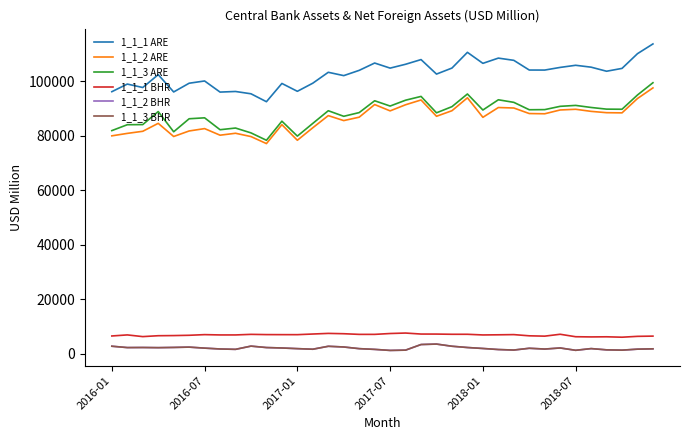

What is the difference between the second highest and second lowest values in the 1_1_3 ARE series?

15460